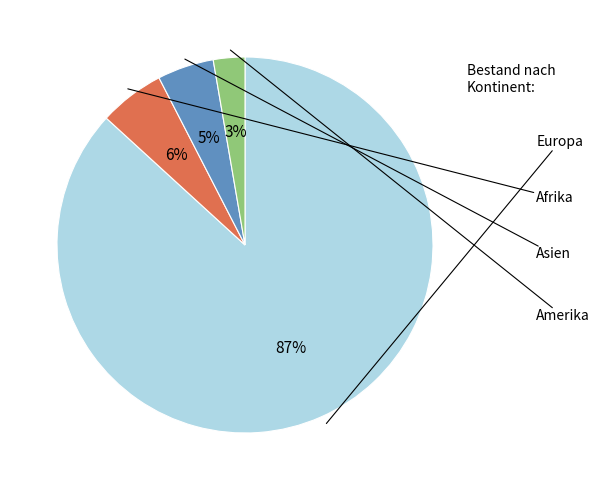

Is there any slice that represents more than half of the pie?

Yes